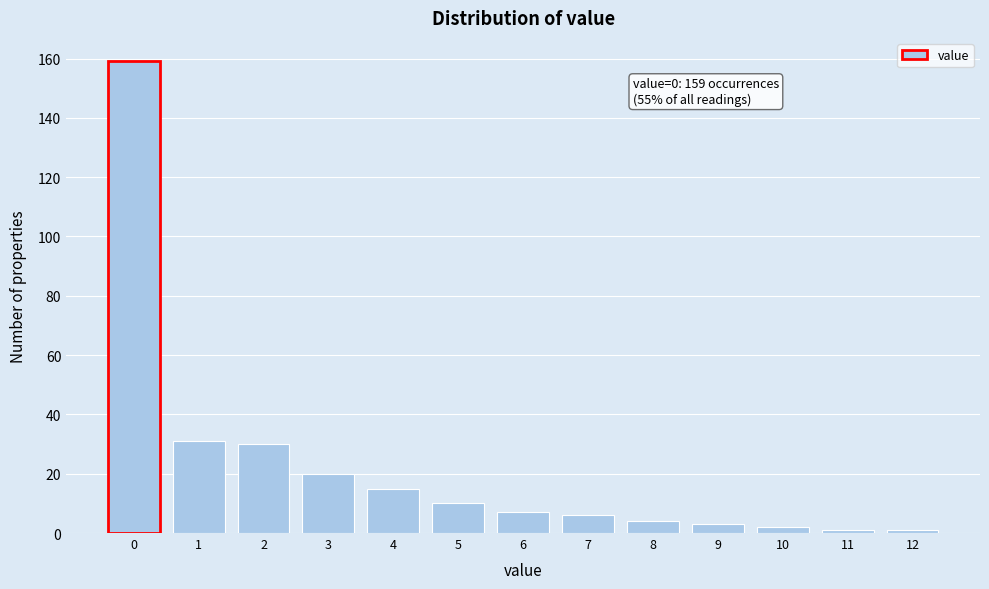

Reading left to right, extract all data points from this chart.

0=159	1=31	2=30	3=20	4=15	5=10	6=7	7=6	8=4	9=3	10=2	11=1	12=1